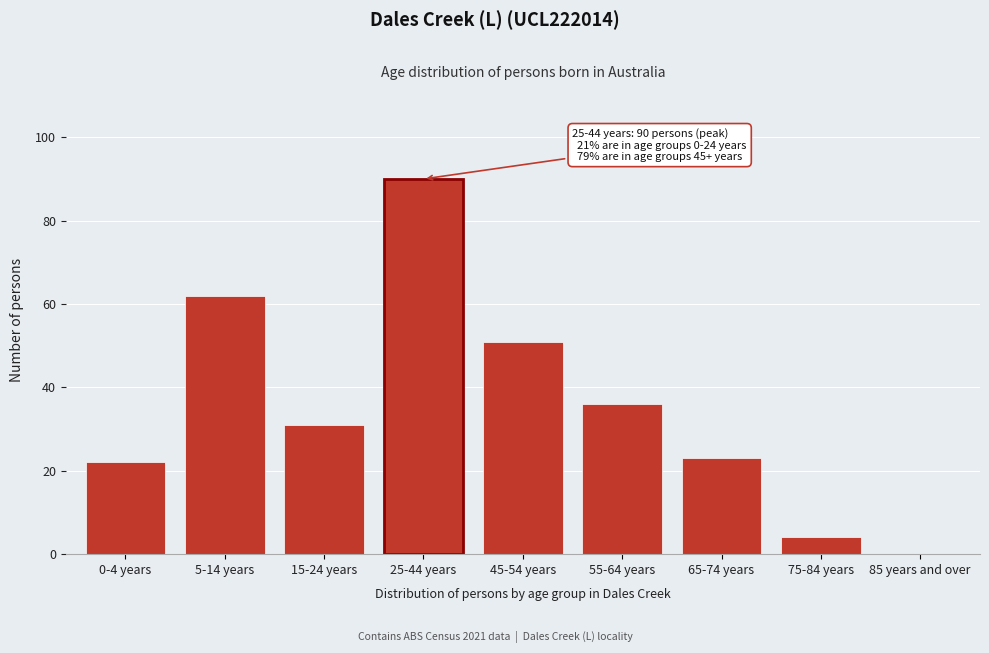

Reading left to right, extract all data points from this chart.

0-4 years=22	5-14 years=62	15-24 years=31	25-44 years=90	45-54 years=51	55-64 years=36	65-74 years=23	75-84 years=4	85 years and over=0